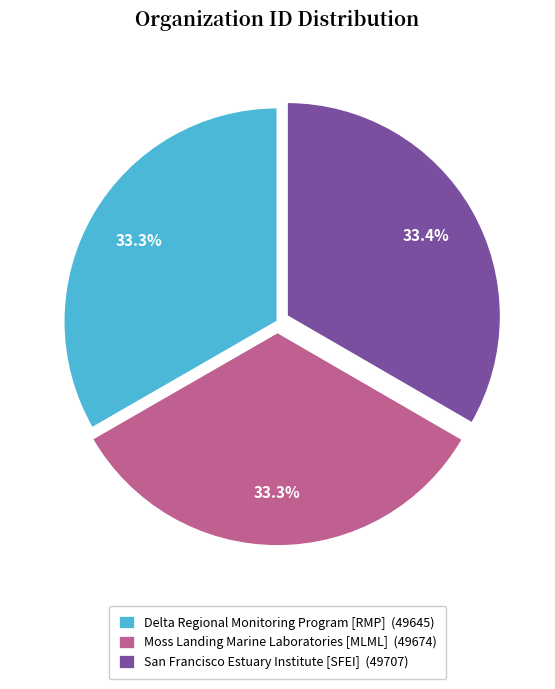

What is the ratio of the value at San Francisco Estuary Institute [SFEI] (49707) to the value at Moss Landing Marine Laboratories [MLML] (49674)?

1.0